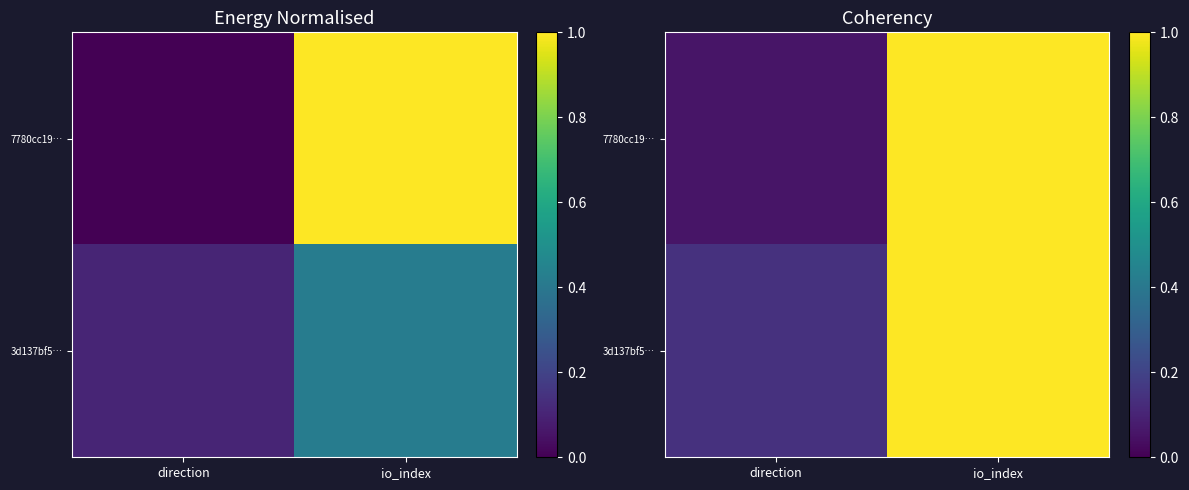

At which category does the chart reach its minimum across all series?

direction